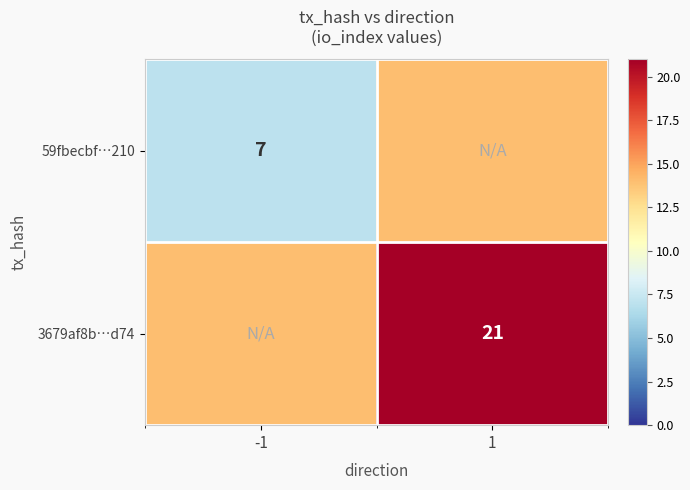

Is it true that 59fbecbf…210 equals 7 at -1?

True